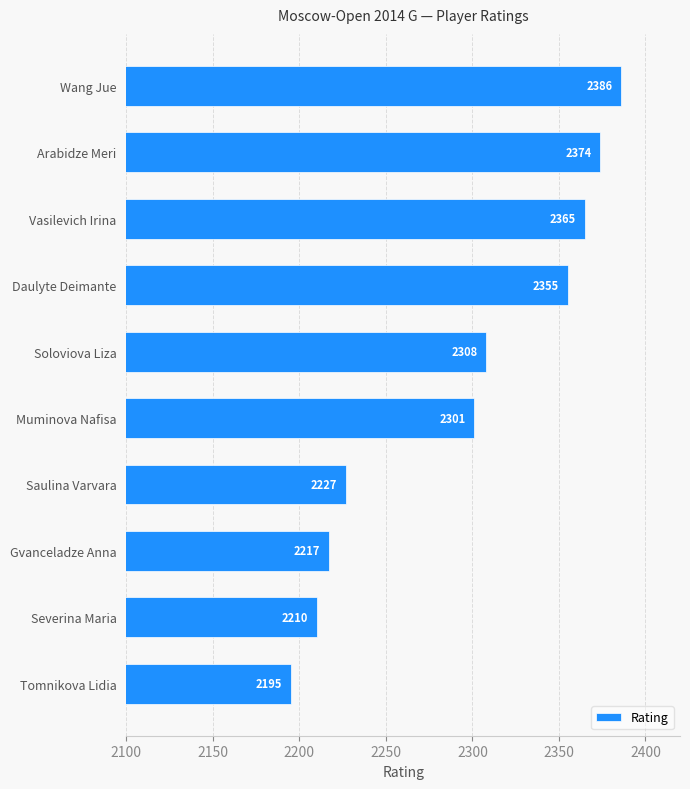

List the labels in order of value, smallest first.

Tomnikova Lidia, Severina Maria, Gvanceladze Anna, Saulina Varvara, Muminova Nafisa, Soloviova Liza, Daulyte Deimante, Vasilevich Irina, Arabidze Meri, Wang Jue